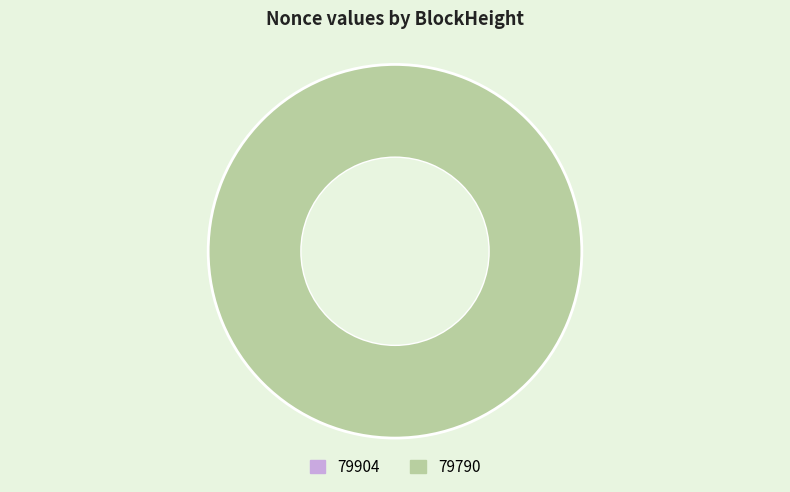

How many slices are in this pie chart?

2